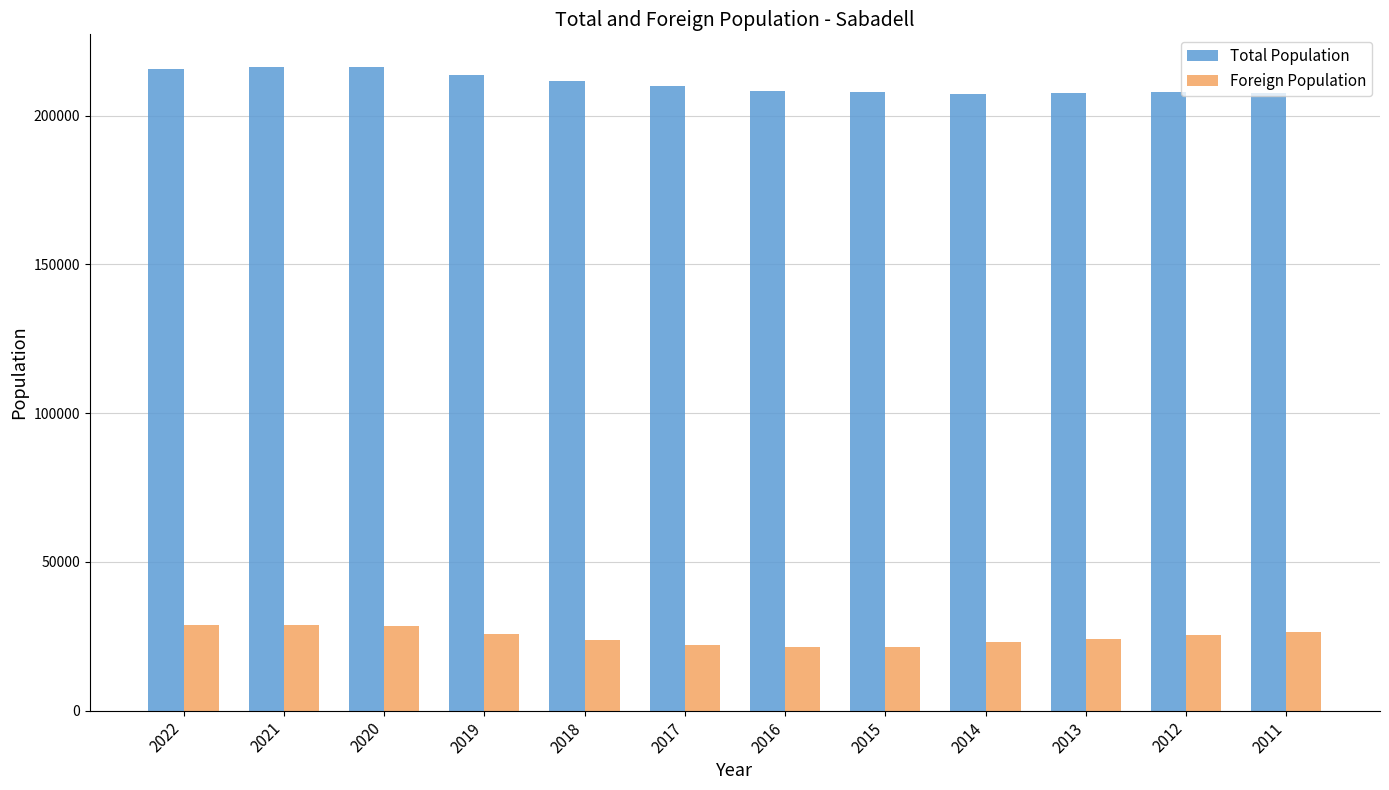

The value of Foreign Population at 2011 is 36365. True or false?

False